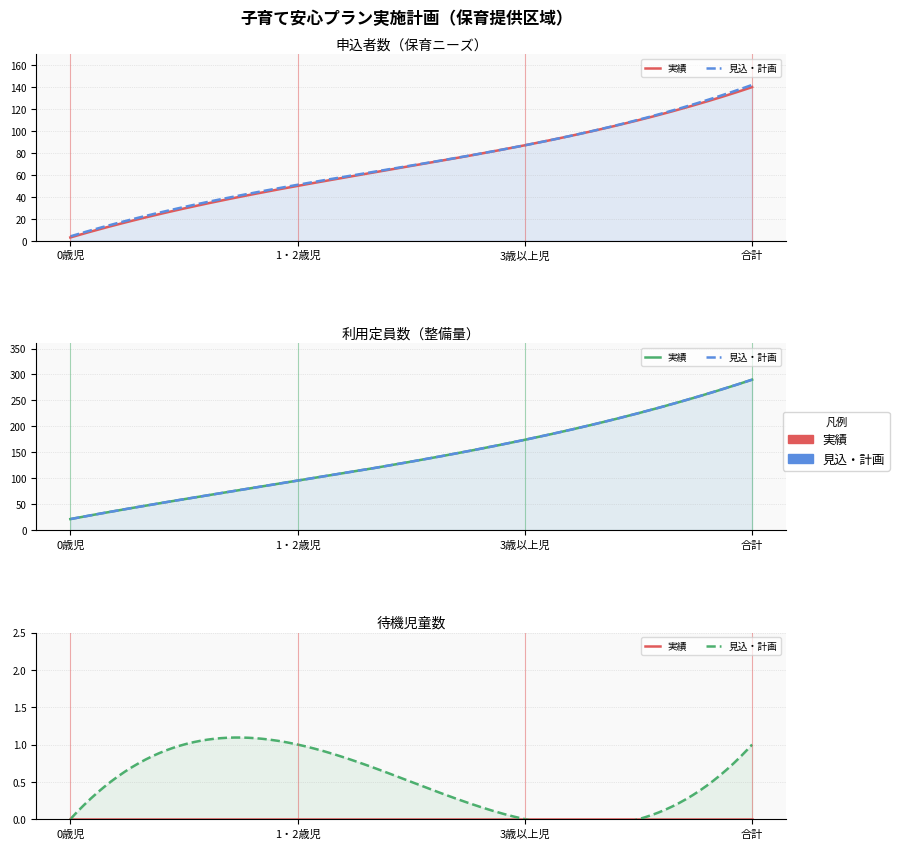

Which category has the lowest value in the 利用定員数（実績） series?

0歳児